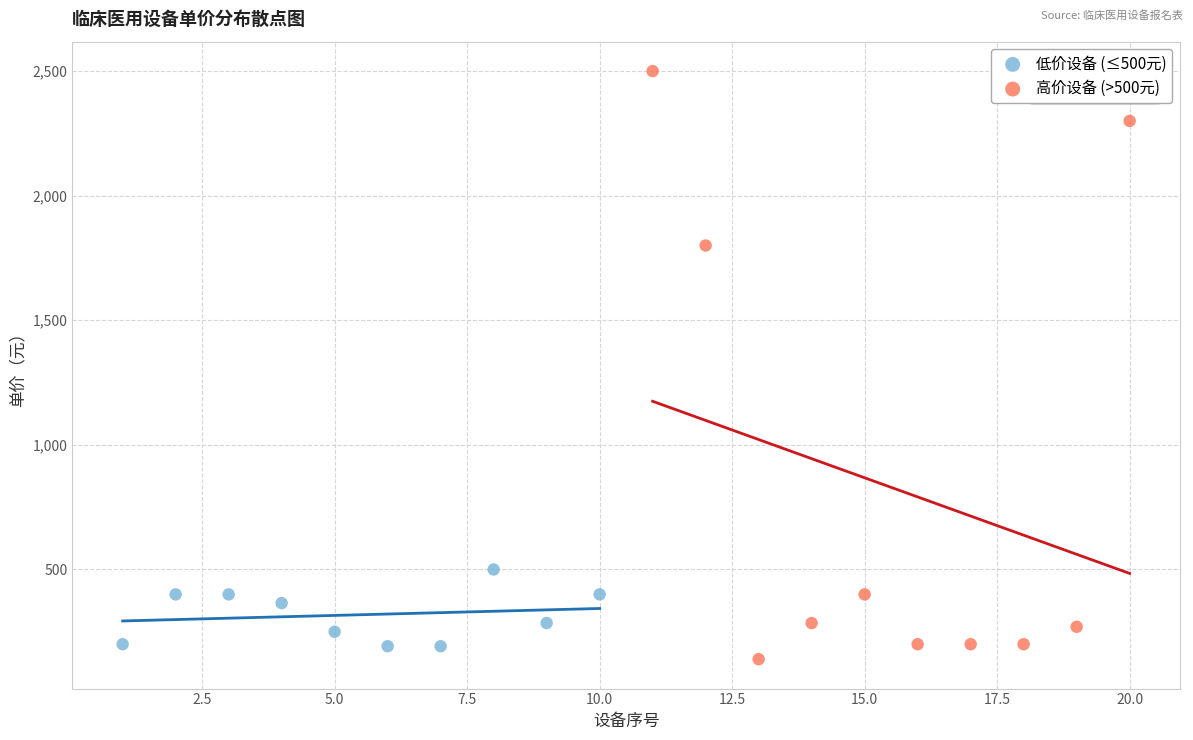

Which series has the widest spread of Y values?

高价设备 (>500元)